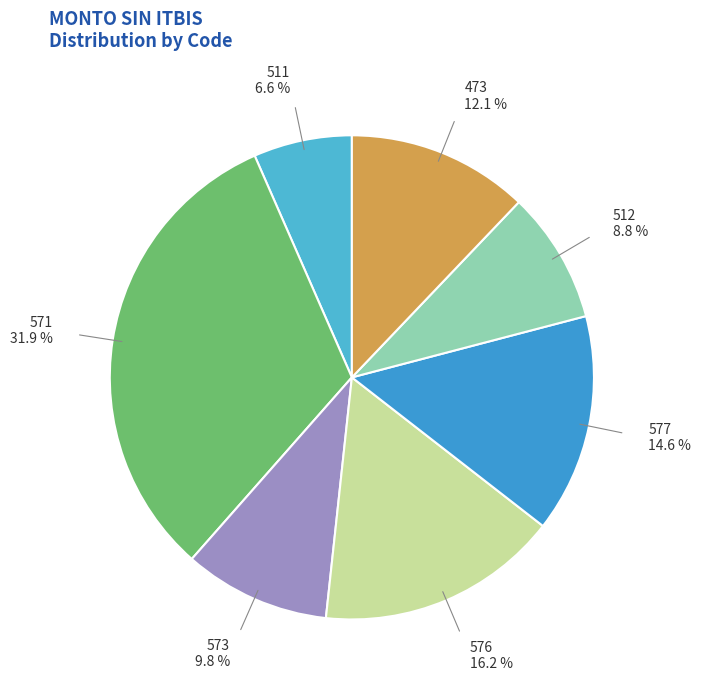

Combined, do 576 and 511 account for over 50%?

No